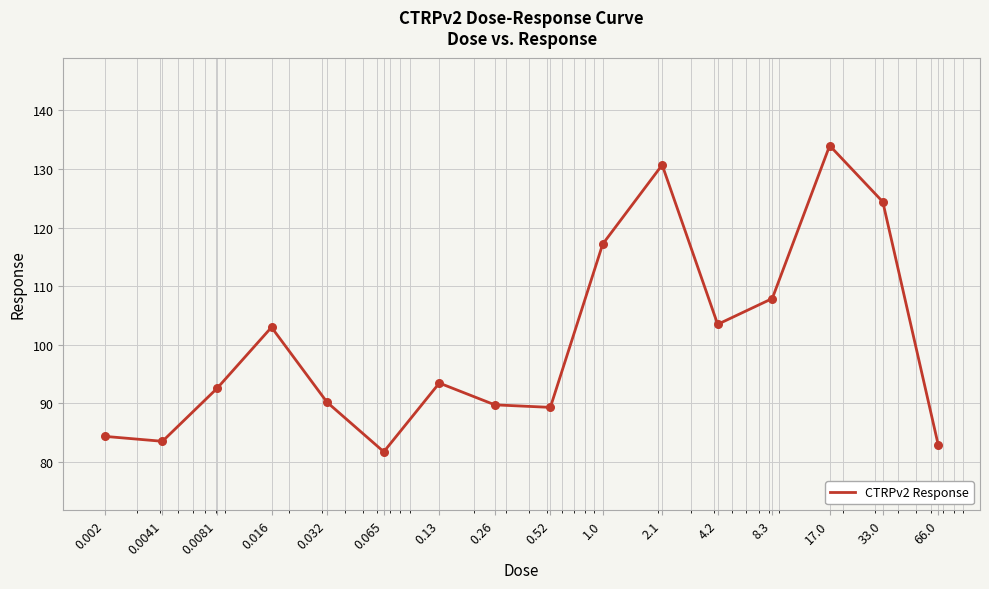

What is the greatest value displayed?

134.0